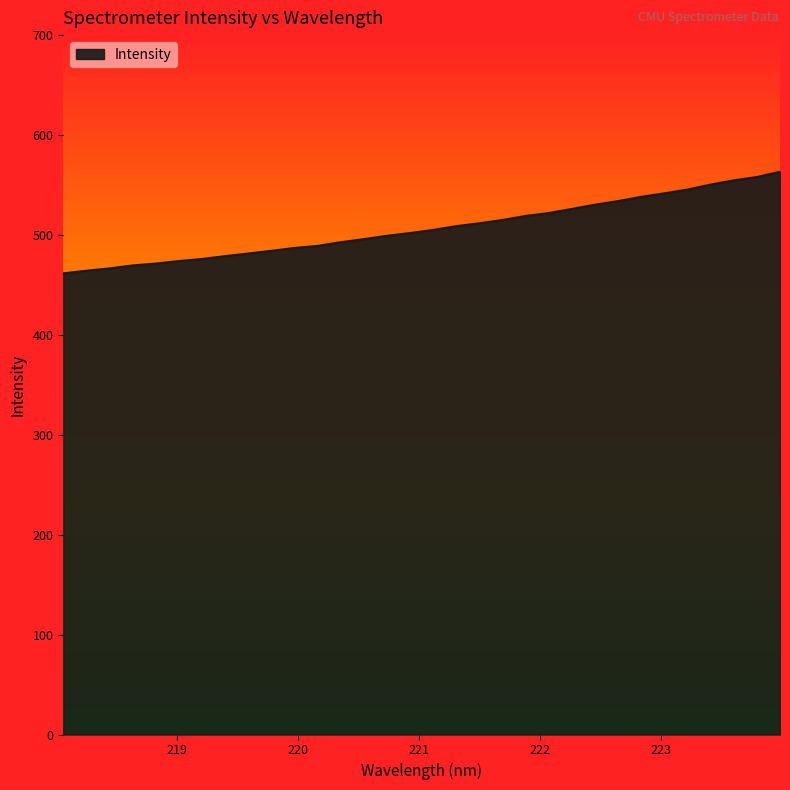

What is the greatest value displayed?

563.2